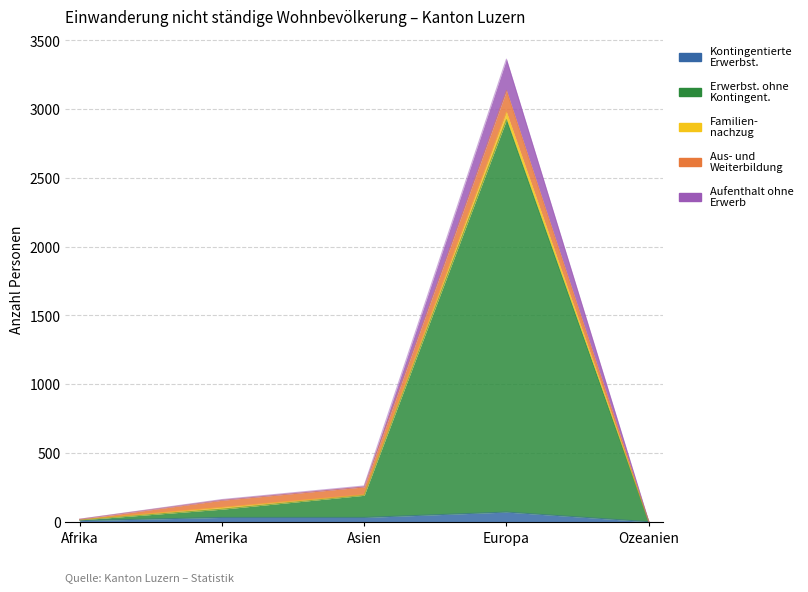

True or false: Familien-nachzug and Kontingentierte Erwerbstaetigkeit cross at least once.

False